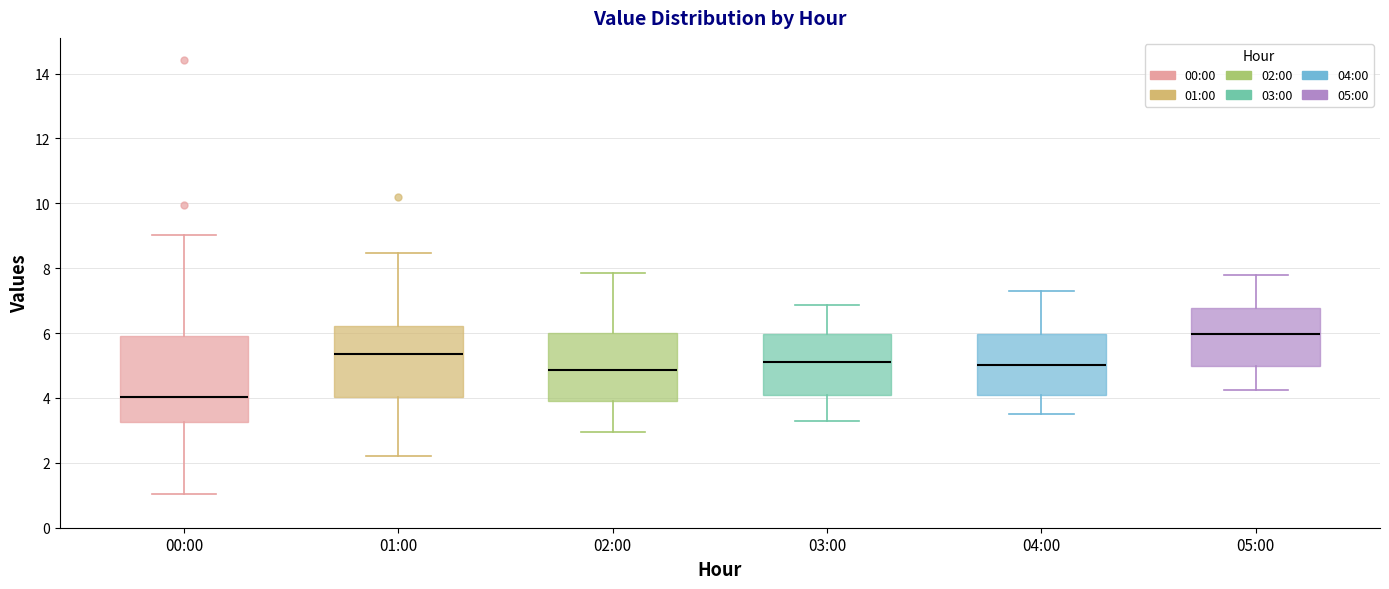

Reading left to right, read every box against the y-axis: the position of its median line, the range the box covers, and the ends of its whiskers. The values are not printed on the chart, so give them approximately, as read against the axis.

00:00: median 4.0, box 3.2 to 6.0, whiskers 1.0 to 9.0
01:00: median 5.4, box 4.0 to 6.2, whiskers 2.2 to 8.4
02:00: median 4.8, box 4.0 to 6.0, whiskers 3.0 to 7.8
03:00: median 5.2, box 4.2 to 6.0, whiskers 3.4 to 6.8
04:00: median 5.0, box 4.2 to 6.0, whiskers 3.6 to 7.4
05:00: median 6.0, box 5.0 to 6.8, whiskers 4.2 to 7.8